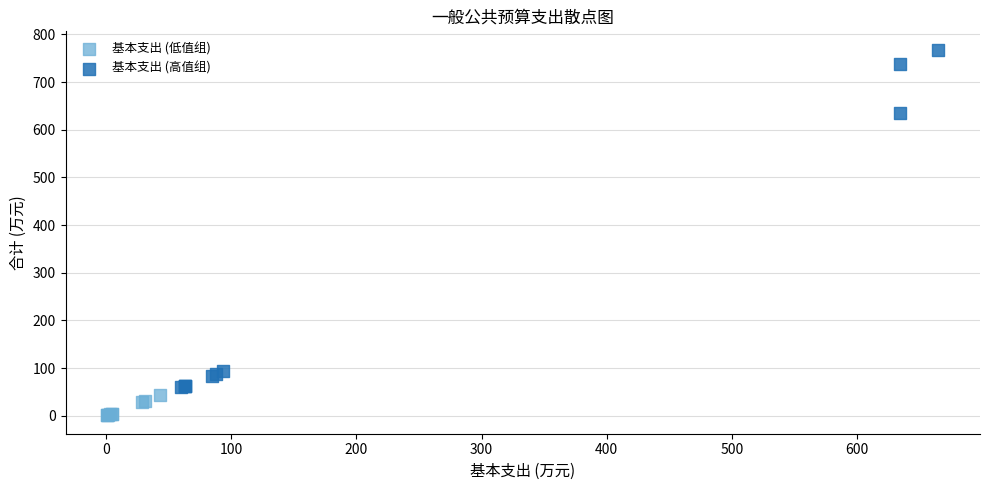

Which series contains the lowest Y value?

基本支出 (低值组)